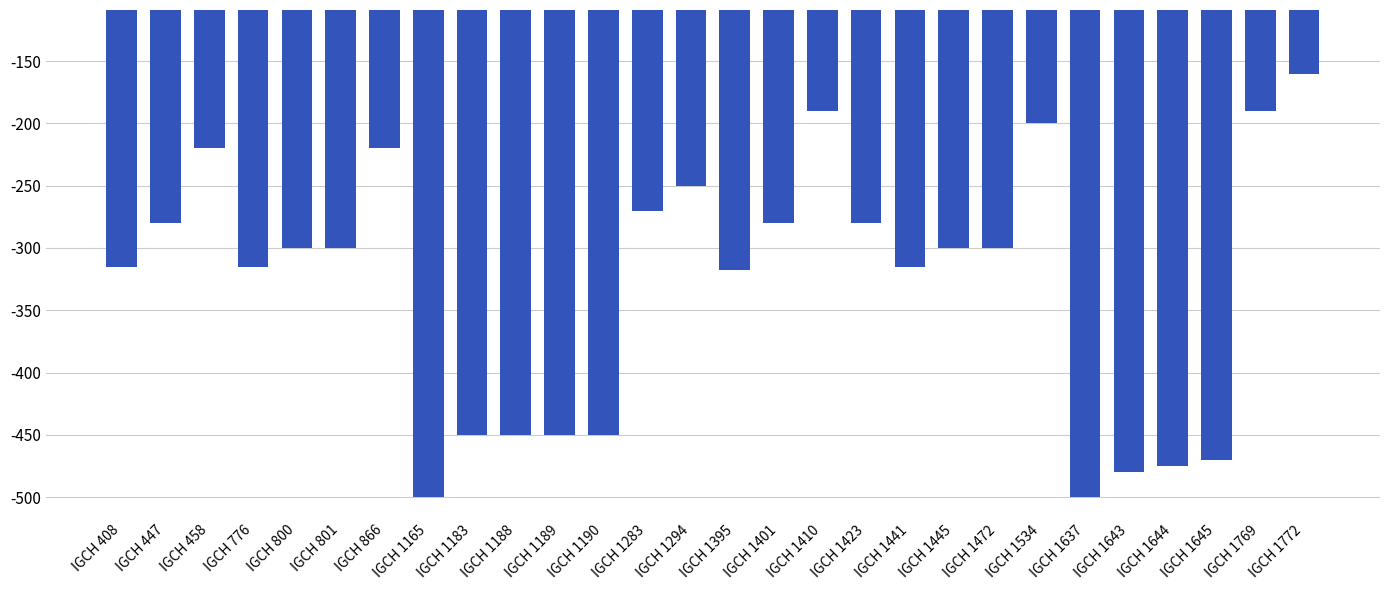

At which category does the chart reach its peak across all series?

IGCH 1772